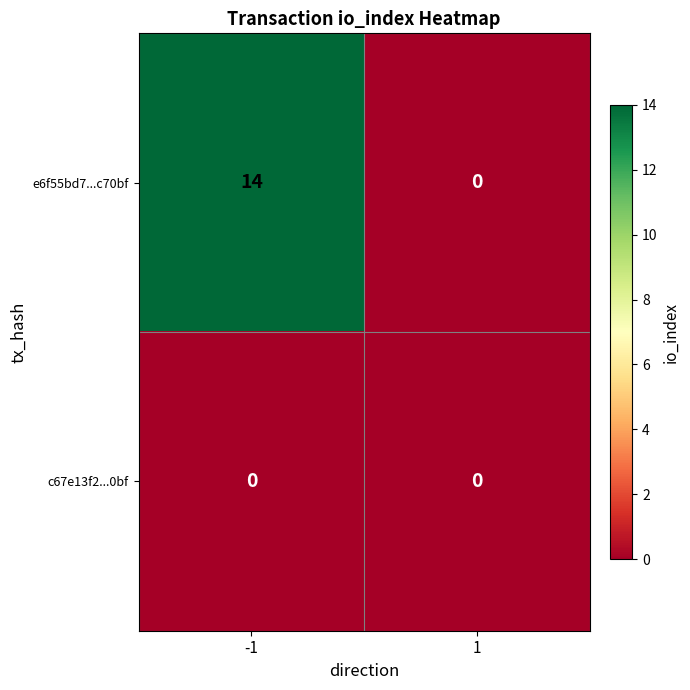

Between -1 and 1, which series saw the biggest shift?

e6f55bd7...c70bf